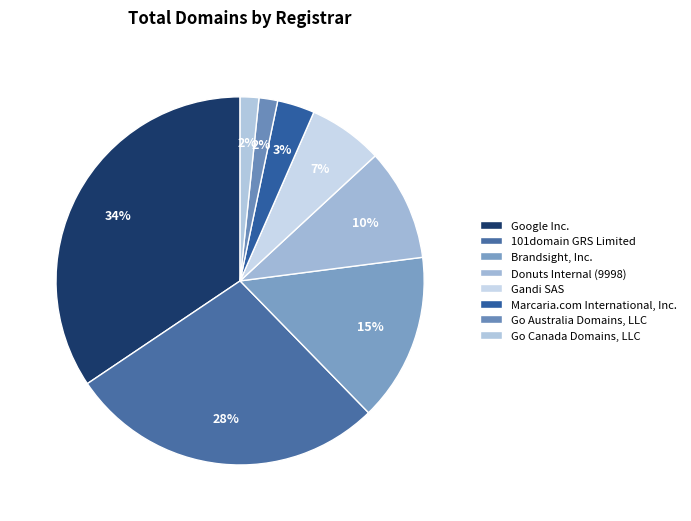

Do Donuts Internal (9998) and Marcaria.com International, Inc. together represent more than half of the pie?

No